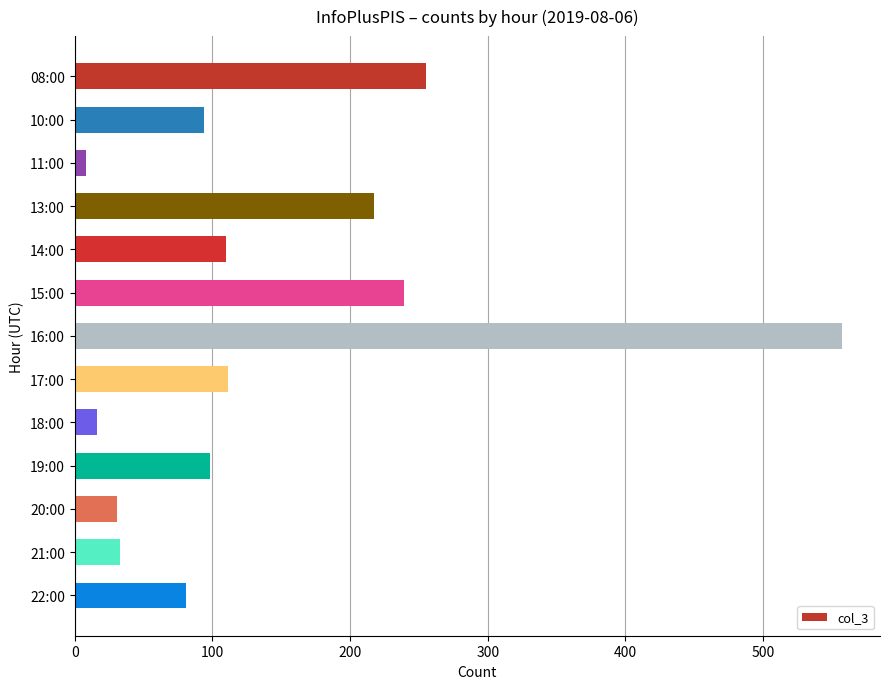

What is the average value?

142